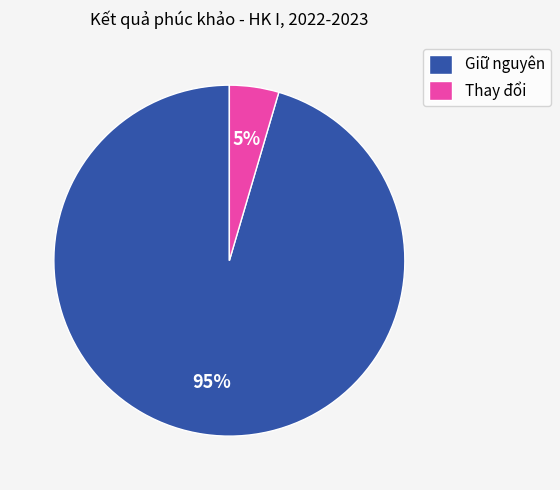

True or false: Thay đổi accounts for 12% of the total.

False